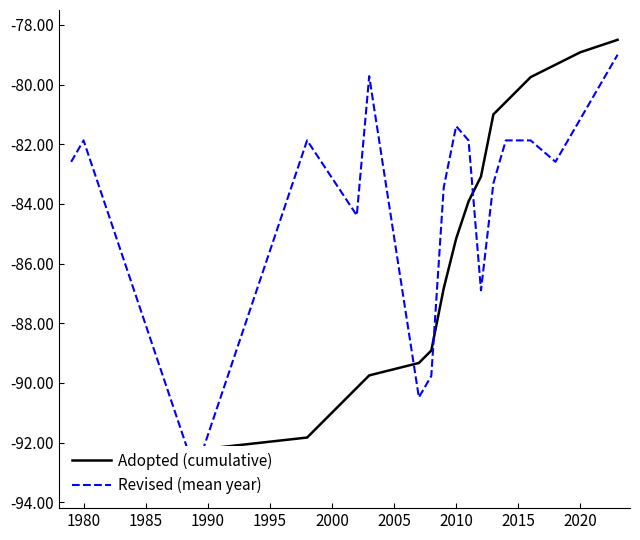

What is the sum of all Adopted (cumulative) values?

-1626.1